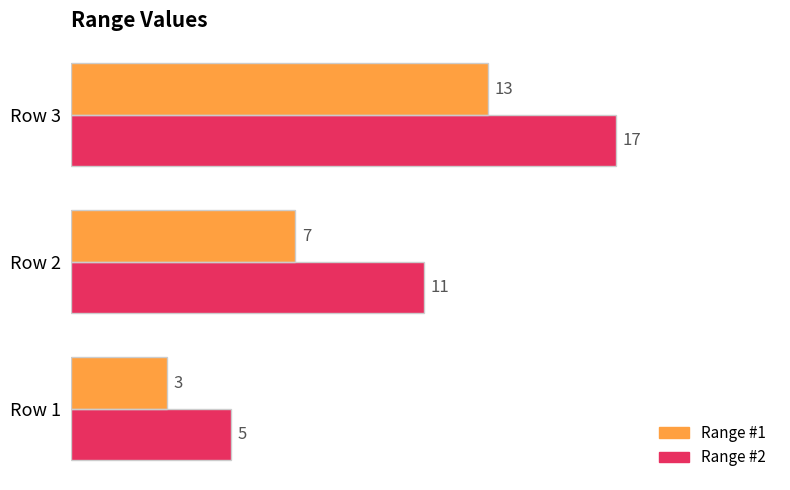

What is the sum of all Range #1 values?

23